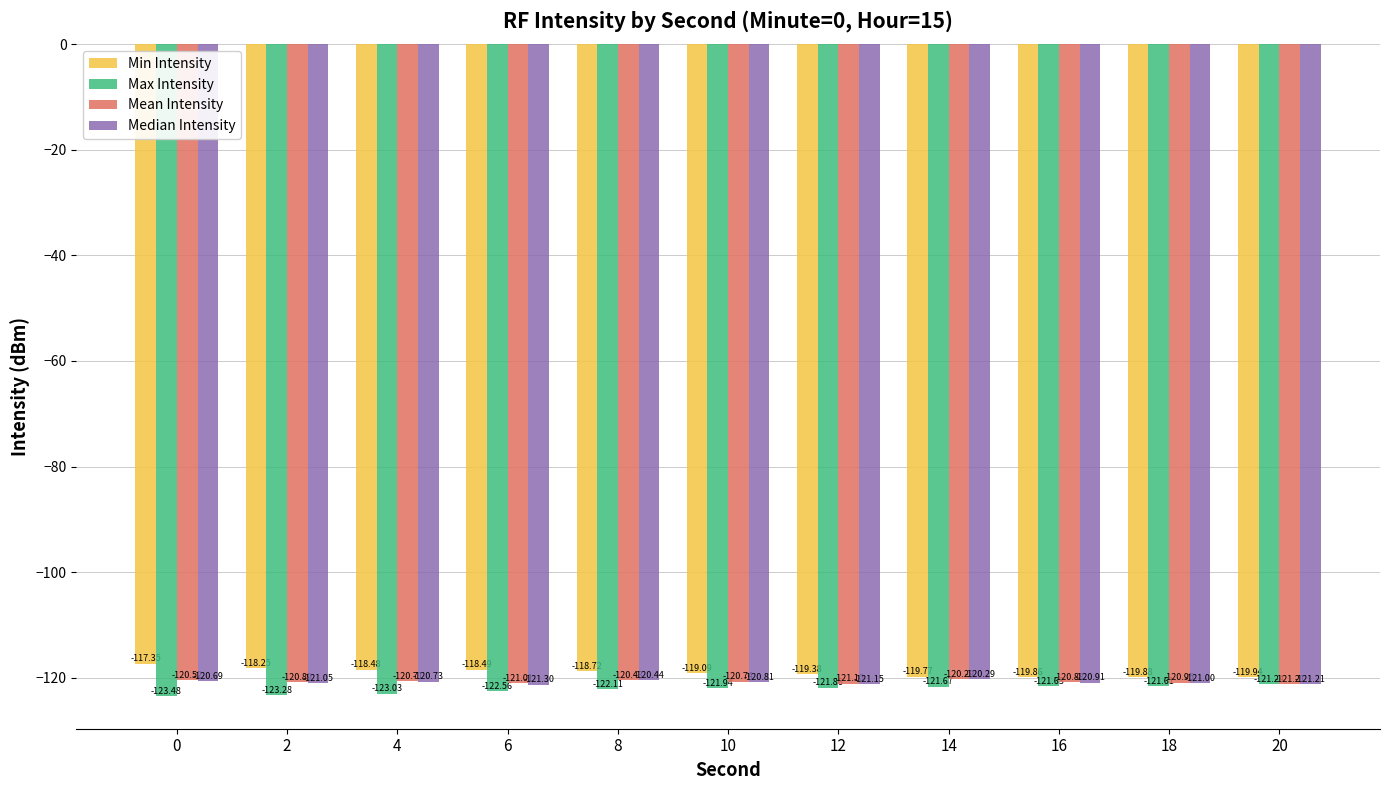

What is the difference between the Median Intensity values at 14 and 10?

0.5